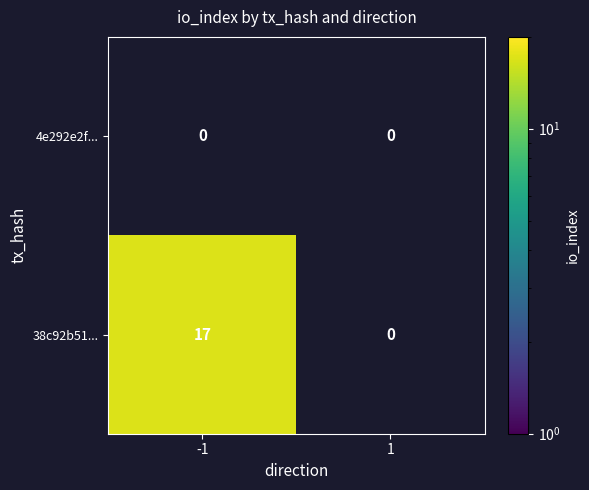

Reading right to left, transcribe all the data shown in this chart.

4e292e2f...: 0	0
38c92b51...: 0	17